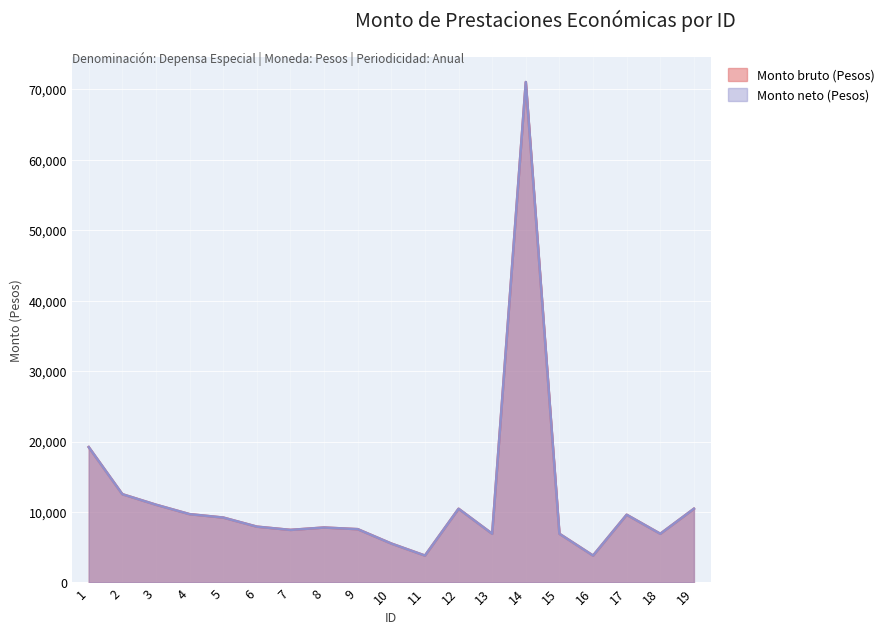

Between 1 and 7, which series saw the biggest shift?

Monto bruto (Pesos)